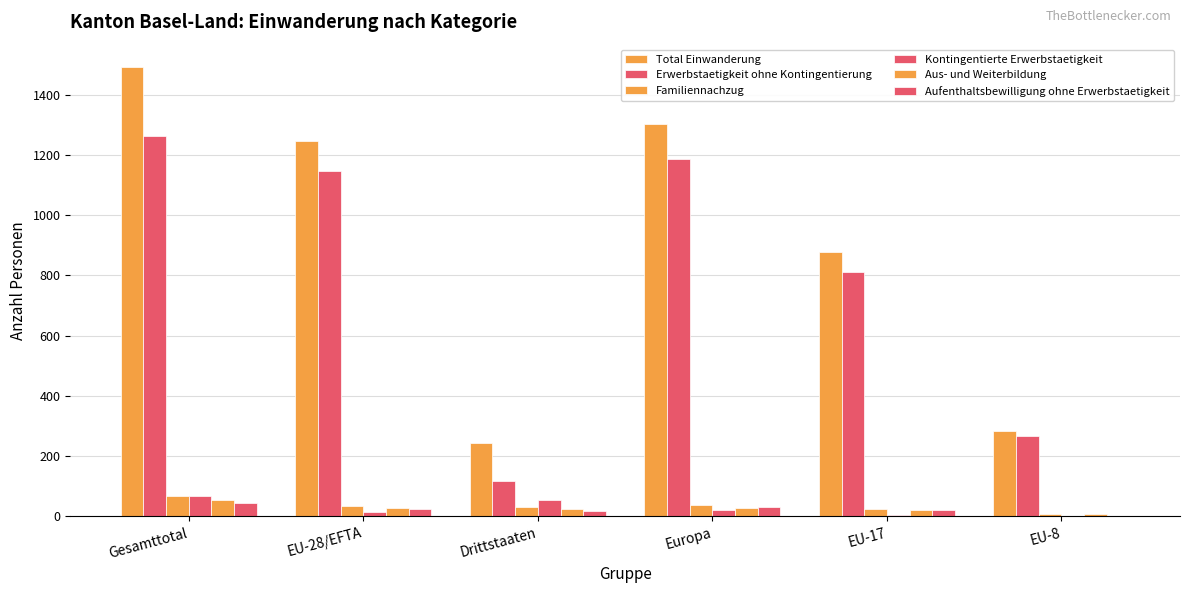

At which category does the chart reach its peak across all series?

Gesamttotal